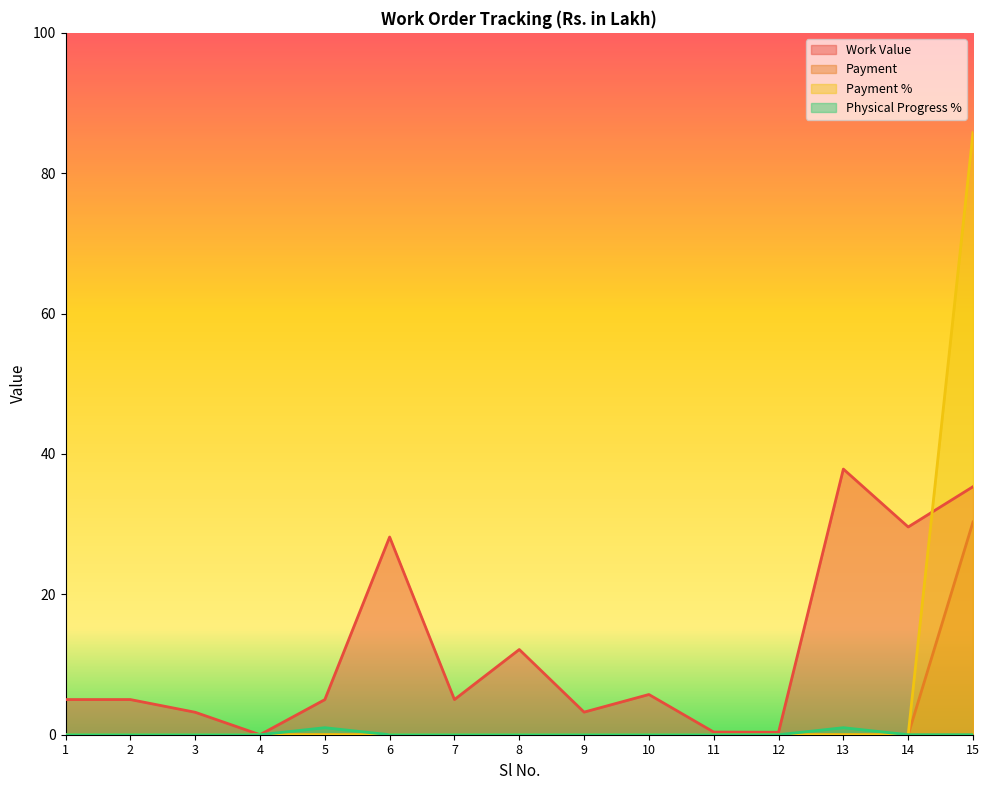

What is the difference between the second highest and minimum values in the Work Value series?

35.3